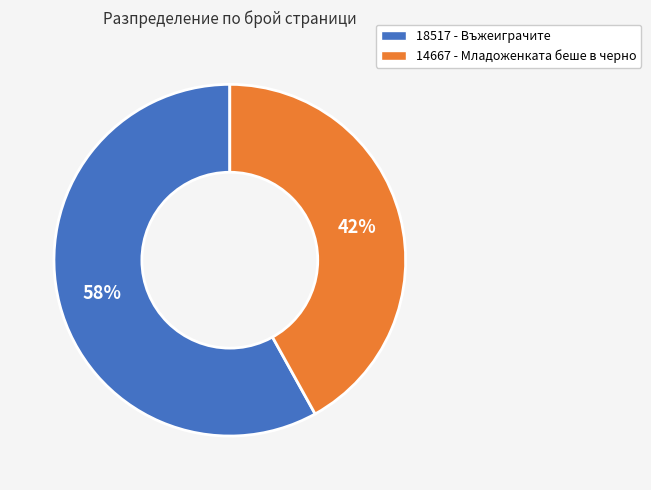

Count the number of slices in the pie.

2